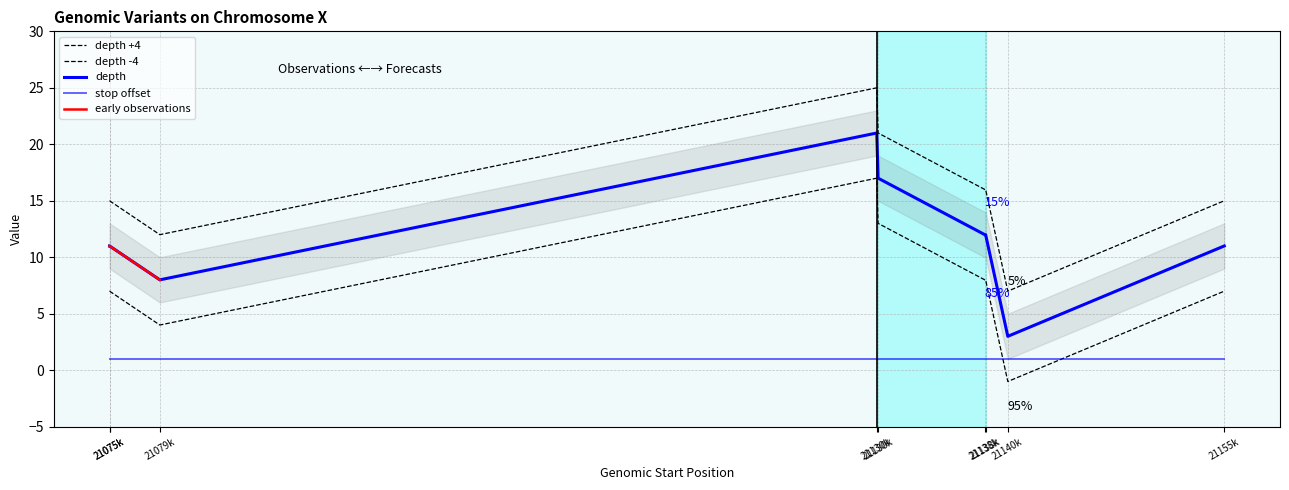

The chart shows a value of 2 at 21140k. True or false?

False